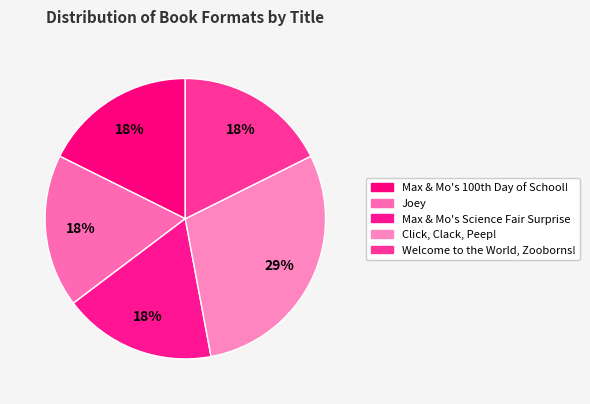

Count the number of slices in the pie.

5